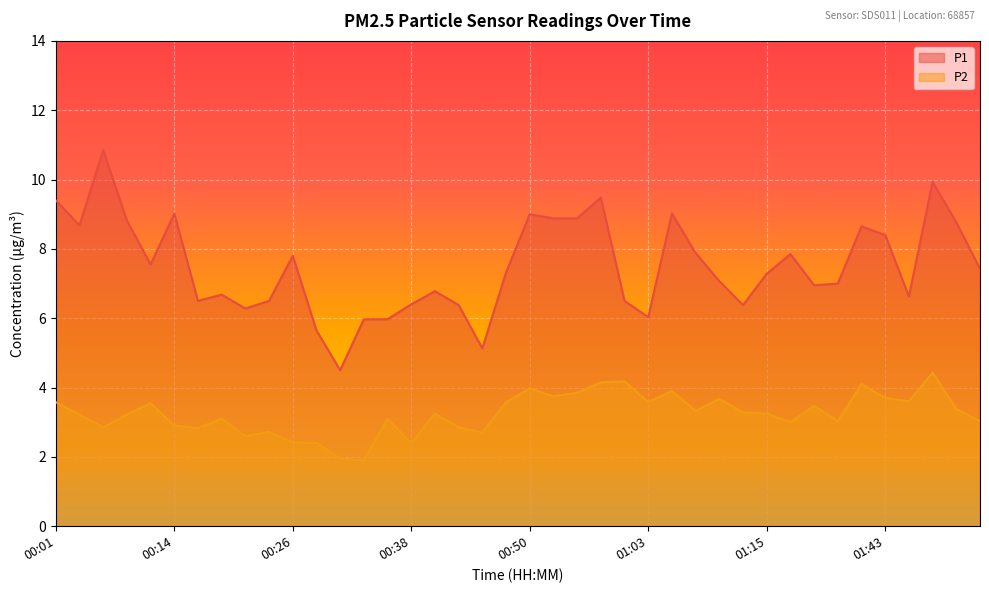

In P2, how many points are lower than both neighbors (excluding endpoints)?

12